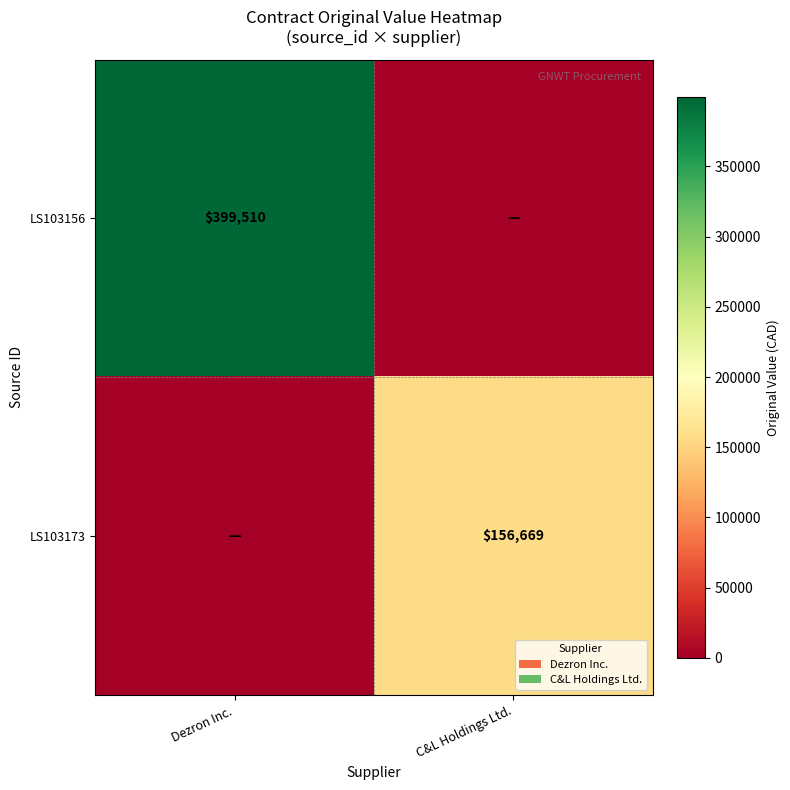

At how many categories does at least one series exceed 272781?

1